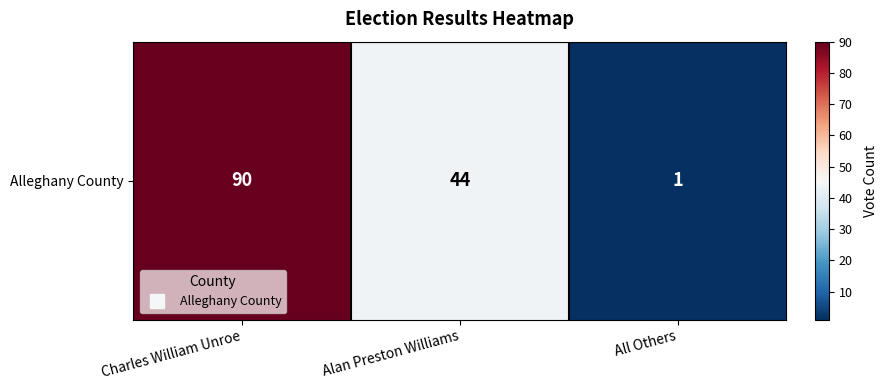

What is the ratio of the value at Charles William Unroe to the value at All Others?

90.0